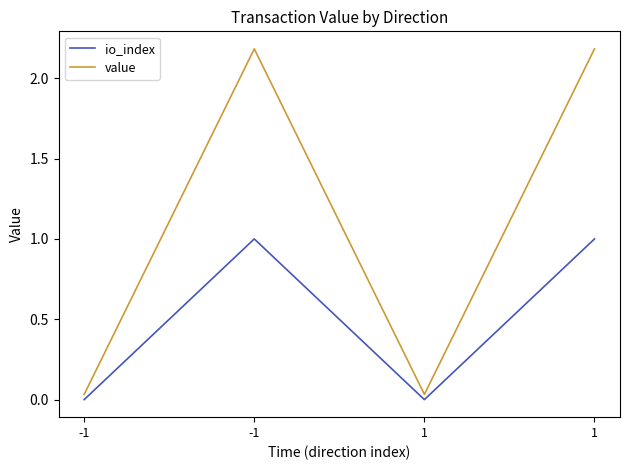

At which label is value closest to 1?

-1